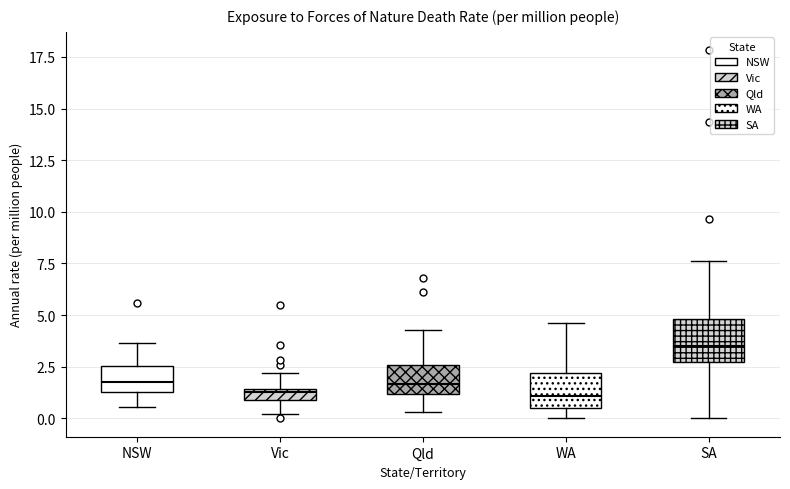

Where does the upper whisker of the box for WA end on the y-axis? The values are not printed on the chart, so give them approximately, as read against the axis.

4.5